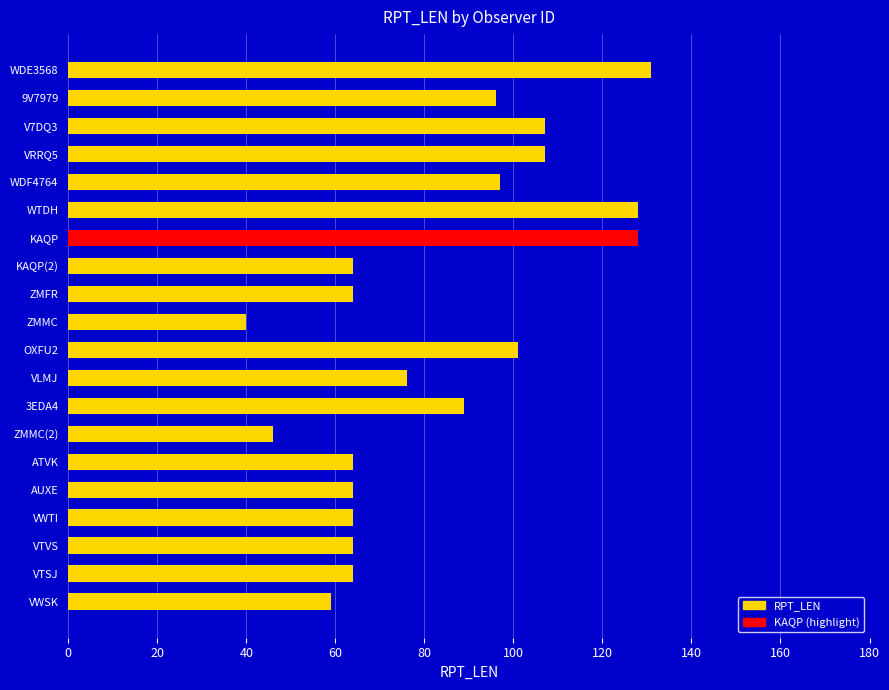

Approximately how many times larger is the value at V7DQ3 compared to VLMJ?

1.4